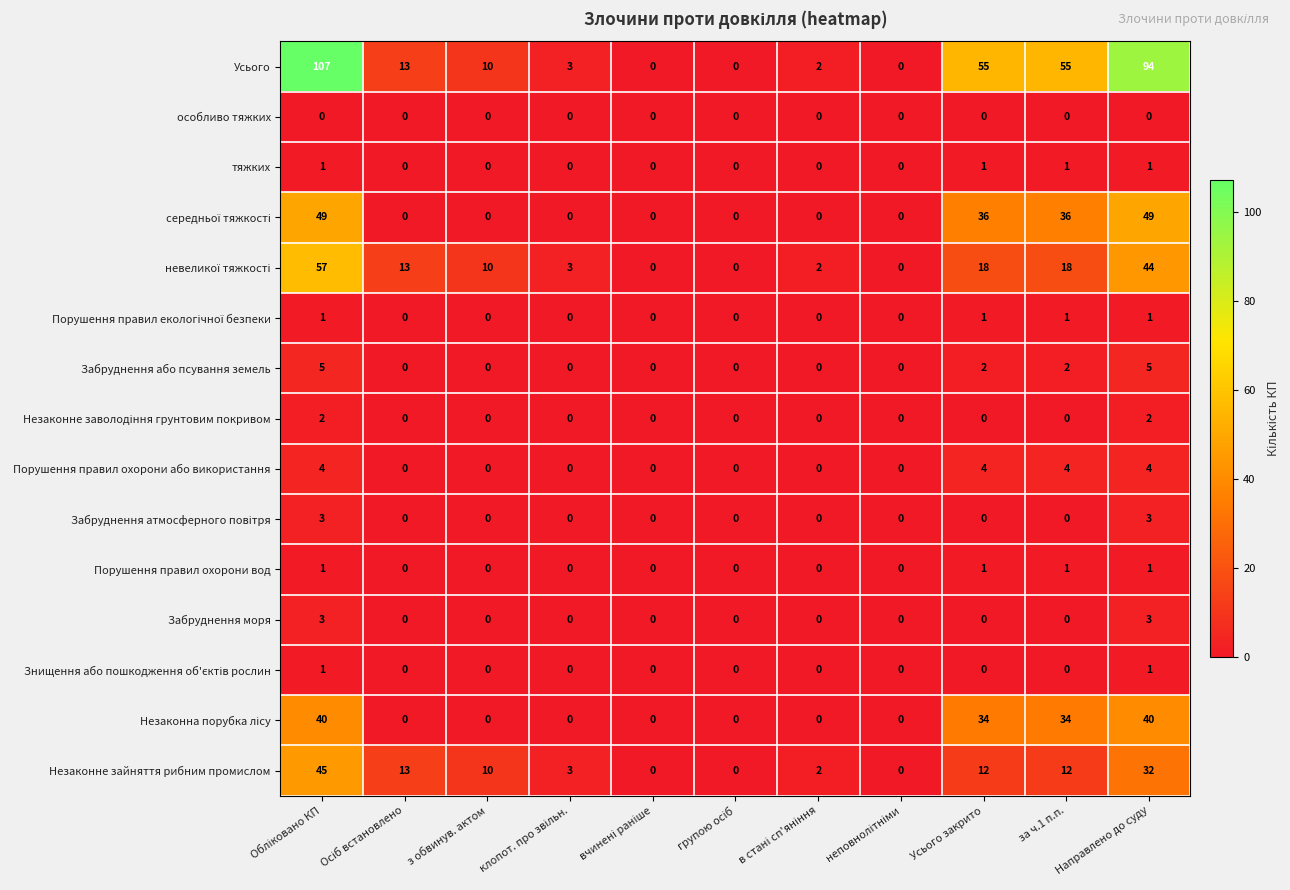

The Незаконне зайняття рибним промислом series shows 10 at з обвинув. актом. True or false?

True